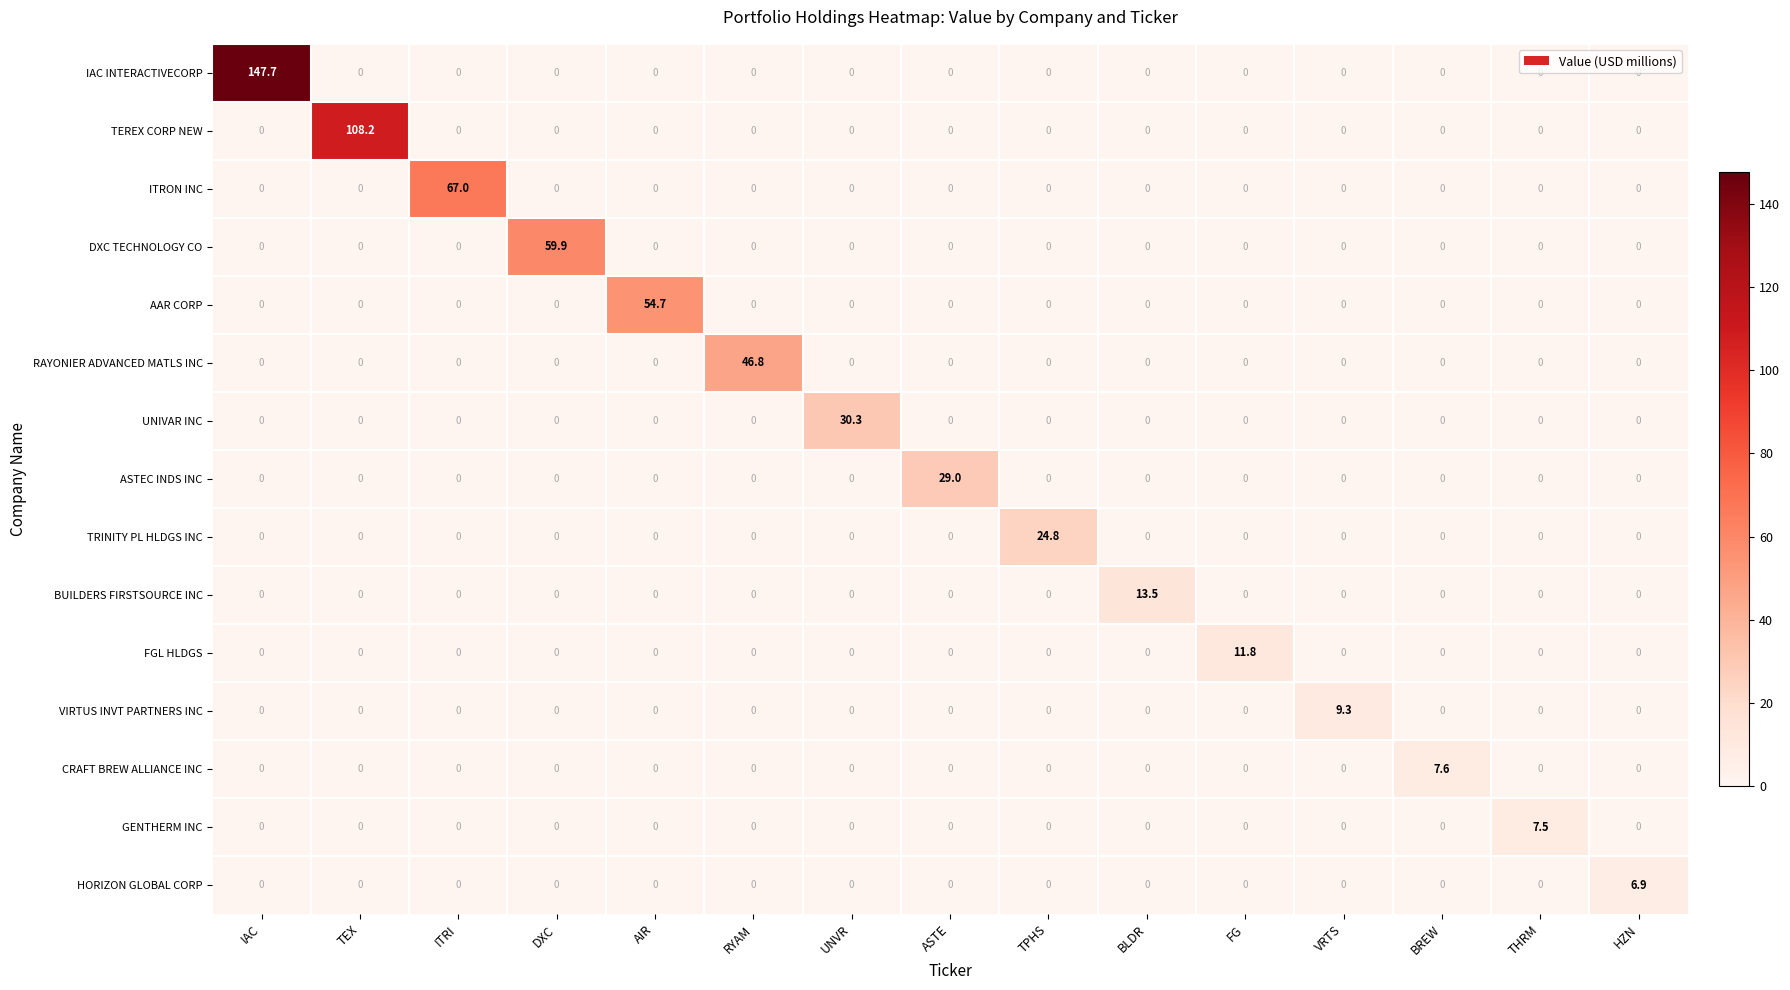

Which series changed the most between AIR and BREW?

AAR CORP